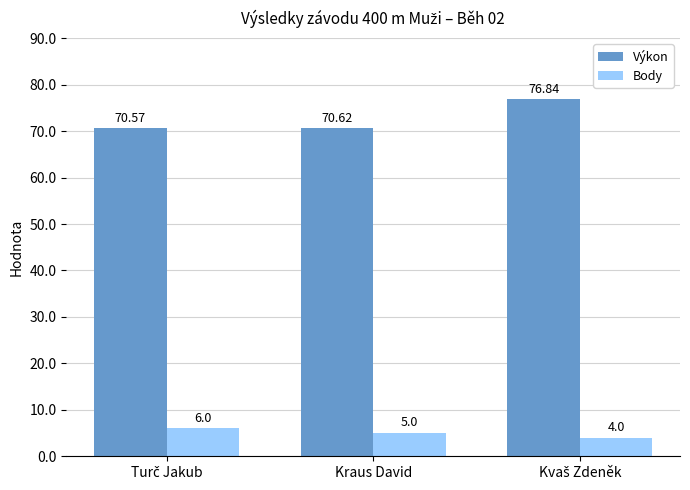

Reading left to right, list all the values displayed in this chart.

Výkon: 70.6	70.6	76.8
Body: 6.0	5.0	4.0